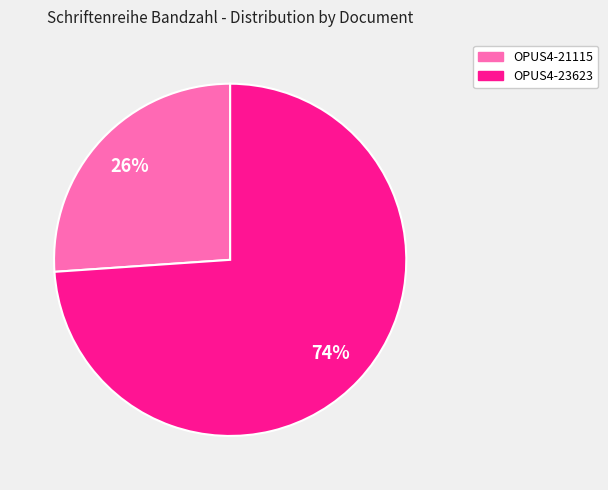

Is it true that OPUS4-23623 is 81% of the pie?

False